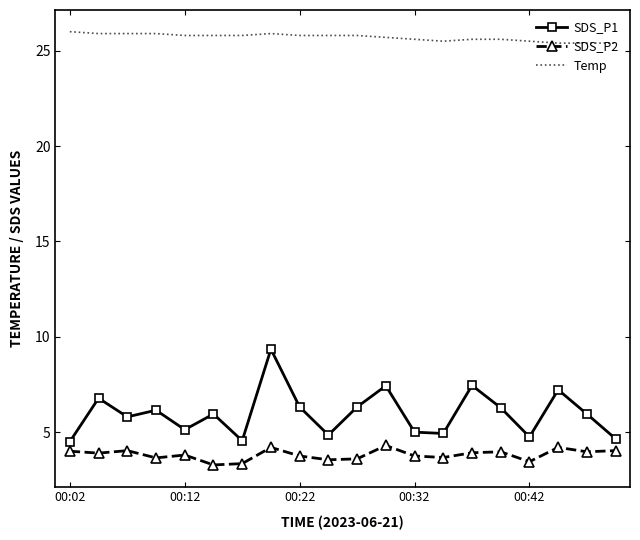

What is the greatest value displayed?

26.0